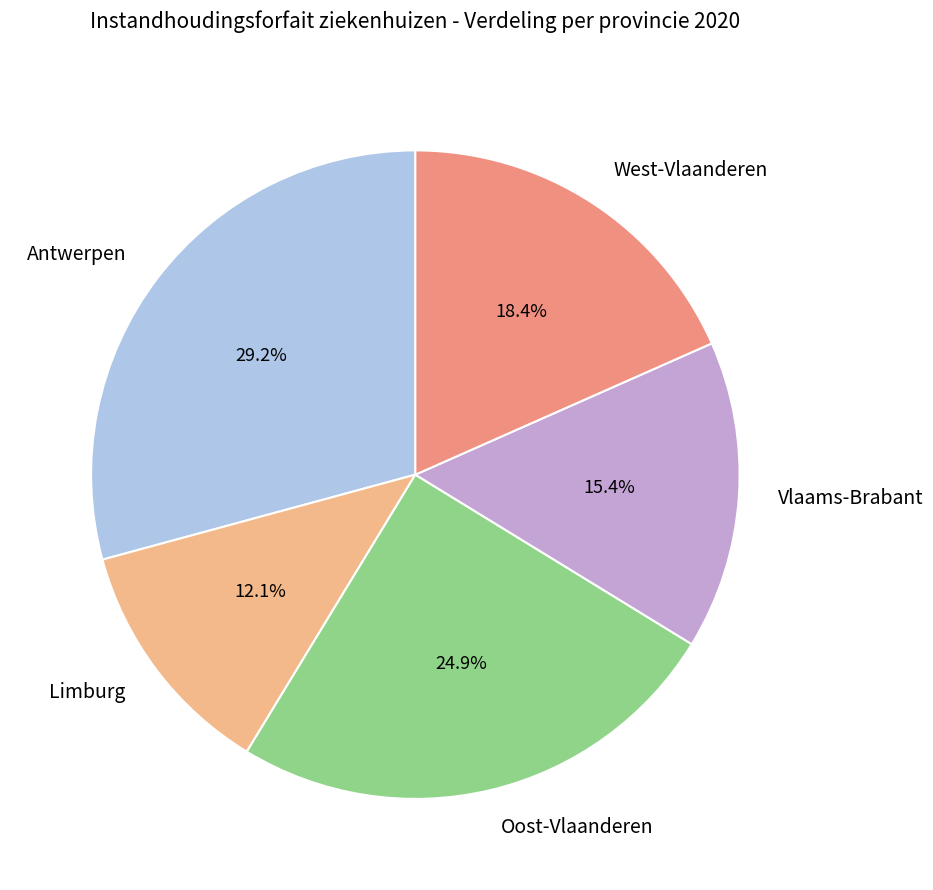

Which category has the biggest portion of the pie?

Antwerpen